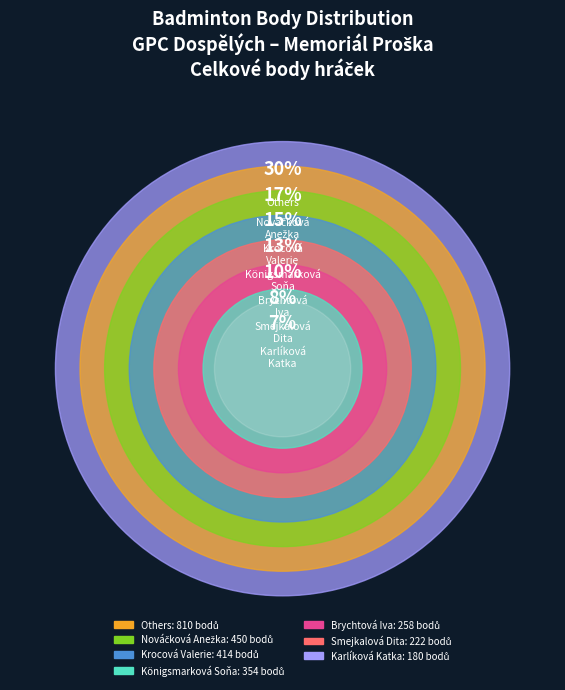

Is there a majority slice in this chart?

No